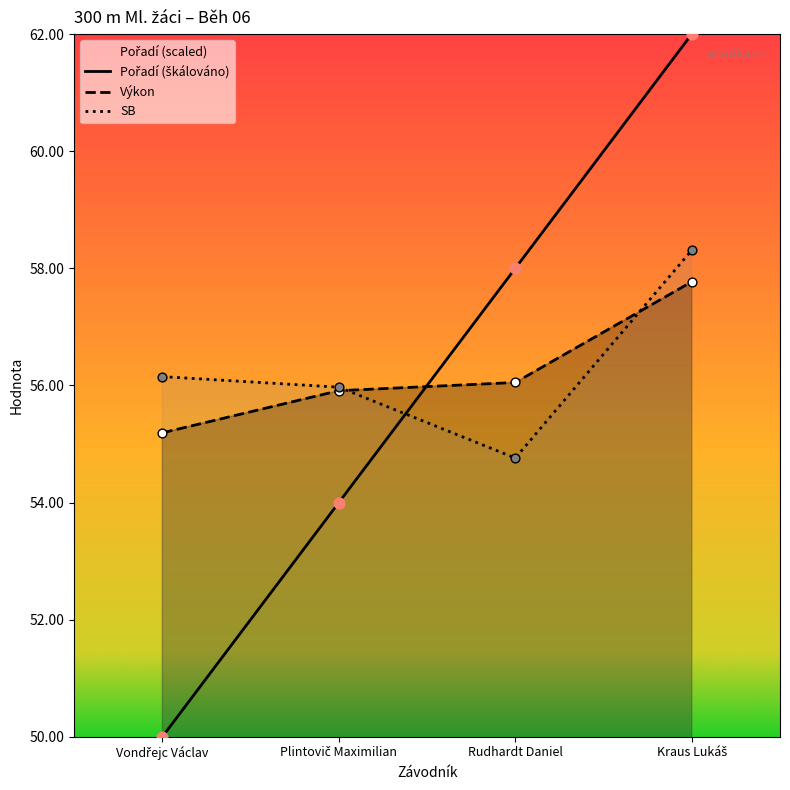

At how many categories does at least one series exceed 60?

1